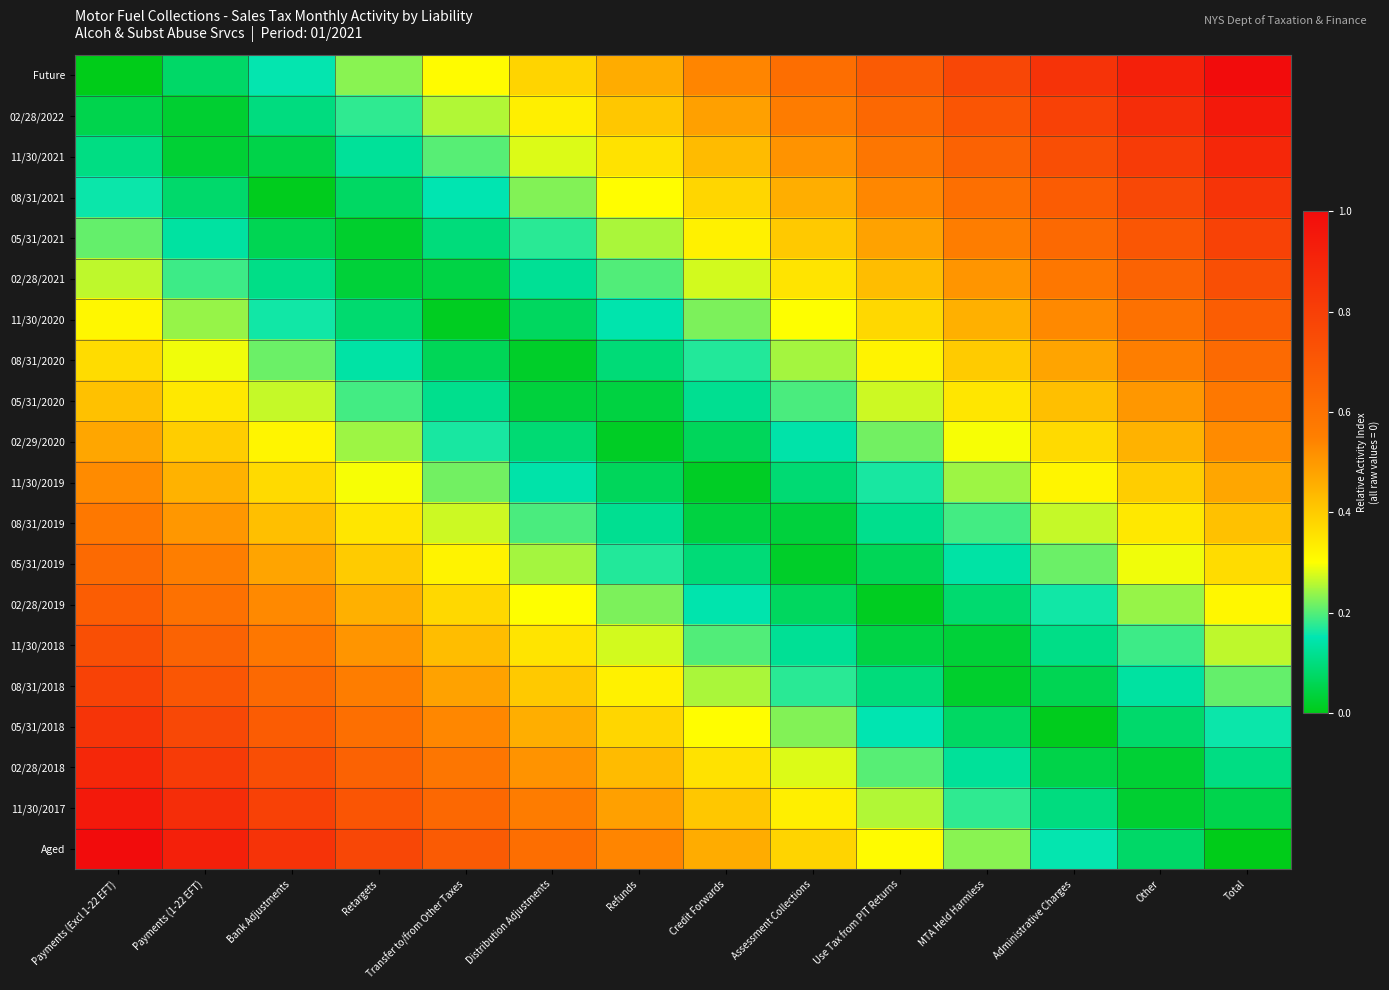

Reading left to right, list all the values displayed in this chart.

Future: Payments (Excl 1-22 EFT)=0.0	Payments (1-22 EFT)=0.1	Bank Adjustments=0.2	Retargets=0.2	Transfer to/from Other Taxes=0.3	Distribution Adjustments=0.4	Refunds=0.5	Credit Forwards=0.5	Assessment Collections=0.6	Use Tax from PIT Returns=0.7	MTA Held Harmless=0.8	Administrative Charges=0.8	Other=0.9	Total=1.0
02/28/2022: Payments (Excl 1-22 EFT)=0.1	Payments (1-22 EFT)=0.0	Bank Adjustments=0.1	Retargets=0.2	Transfer to/from Other Taxes=0.3	Distribution Adjustments=0.3	Refunds=0.4	Credit Forwards=0.5	Assessment Collections=0.6	Use Tax from PIT Returns=0.6	MTA Held Harmless=0.7	Administrative Charges=0.8	Other=0.9	Total=0.9
11/30/2021: Payments (Excl 1-22 EFT)=0.1	Payments (1-22 EFT)=0.0	Bank Adjustments=0.0	Retargets=0.1	Transfer to/from Other Taxes=0.2	Distribution Adjustments=0.3	Refunds=0.4	Credit Forwards=0.4	Assessment Collections=0.5	Use Tax from PIT Returns=0.6	MTA Held Harmless=0.7	Administrative Charges=0.7	Other=0.8	Total=0.9
08/31/2021: Payments (Excl 1-22 EFT)=0.2	Payments (1-22 EFT)=0.1	Bank Adjustments=0.0	Retargets=0.1	Transfer to/from Other Taxes=0.1	Distribution Adjustments=0.2	Refunds=0.3	Credit Forwards=0.4	Assessment Collections=0.5	Use Tax from PIT Returns=0.5	MTA Held Harmless=0.6	Administrative Charges=0.7	Other=0.8	Total=0.8
05/31/2021: Payments (Excl 1-22 EFT)=0.2	Payments (1-22 EFT)=0.1	Bank Adjustments=0.1	Retargets=0.0	Transfer to/from Other Taxes=0.1	Distribution Adjustments=0.2	Refunds=0.3	Credit Forwards=0.3	Assessment Collections=0.4	Use Tax from PIT Returns=0.5	MTA Held Harmless=0.6	Administrative Charges=0.6	Other=0.7	Total=0.8
02/28/2021: Payments (Excl 1-22 EFT)=0.3	Payments (1-22 EFT)=0.2	Bank Adjustments=0.1	Retargets=0.0	Transfer to/from Other Taxes=0.0	Distribution Adjustments=0.1	Refunds=0.2	Credit Forwards=0.3	Assessment Collections=0.4	Use Tax from PIT Returns=0.4	MTA Held Harmless=0.5	Administrative Charges=0.6	Other=0.7	Total=0.7
11/30/2020: Payments (Excl 1-22 EFT)=0.3	Payments (1-22 EFT)=0.2	Bank Adjustments=0.2	Retargets=0.1	Transfer to/from Other Taxes=0.0	Distribution Adjustments=0.1	Refunds=0.1	Credit Forwards=0.2	Assessment Collections=0.3	Use Tax from PIT Returns=0.4	MTA Held Harmless=0.5	Administrative Charges=0.5	Other=0.6	Total=0.7
08/31/2020: Payments (Excl 1-22 EFT)=0.4	Payments (1-22 EFT)=0.3	Bank Adjustments=0.2	Retargets=0.1	Transfer to/from Other Taxes=0.1	Distribution Adjustments=0.0	Refunds=0.1	Credit Forwards=0.2	Assessment Collections=0.2	Use Tax from PIT Returns=0.3	MTA Held Harmless=0.4	Administrative Charges=0.5	Other=0.6	Total=0.6
05/31/2020: Payments (Excl 1-22 EFT)=0.4	Payments (1-22 EFT)=0.3	Bank Adjustments=0.3	Retargets=0.2	Transfer to/from Other Taxes=0.1	Distribution Adjustments=0.0	Refunds=0.0	Credit Forwards=0.1	Assessment Collections=0.2	Use Tax from PIT Returns=0.3	MTA Held Harmless=0.3	Administrative Charges=0.4	Other=0.5	Total=0.6
02/29/2020: Payments (Excl 1-22 EFT)=0.5	Payments (1-22 EFT)=0.4	Bank Adjustments=0.3	Retargets=0.2	Transfer to/from Other Taxes=0.2	Distribution Adjustments=0.1	Refunds=0.0	Credit Forwards=0.1	Assessment Collections=0.1	Use Tax from PIT Returns=0.2	MTA Held Harmless=0.3	Administrative Charges=0.4	Other=0.4	Total=0.5
11/30/2019: Payments (Excl 1-22 EFT)=0.5	Payments (1-22 EFT)=0.4	Bank Adjustments=0.4	Retargets=0.3	Transfer to/from Other Taxes=0.2	Distribution Adjustments=0.1	Refunds=0.1	Credit Forwards=0.0	Assessment Collections=0.1	Use Tax from PIT Returns=0.2	MTA Held Harmless=0.2	Administrative Charges=0.3	Other=0.4	Total=0.5
08/31/2019: Payments (Excl 1-22 EFT)=0.6	Payments (1-22 EFT)=0.5	Bank Adjustments=0.4	Retargets=0.3	Transfer to/from Other Taxes=0.3	Distribution Adjustments=0.2	Refunds=0.1	Credit Forwards=0.0	Assessment Collections=0.0	Use Tax from PIT Returns=0.1	MTA Held Harmless=0.2	Administrative Charges=0.3	Other=0.3	Total=0.4
05/31/2019: Payments (Excl 1-22 EFT)=0.6	Payments (1-22 EFT)=0.6	Bank Adjustments=0.5	Retargets=0.4	Transfer to/from Other Taxes=0.3	Distribution Adjustments=0.2	Refunds=0.2	Credit Forwards=0.1	Assessment Collections=0.0	Use Tax from PIT Returns=0.1	MTA Held Harmless=0.1	Administrative Charges=0.2	Other=0.3	Total=0.4
02/28/2019: Payments (Excl 1-22 EFT)=0.7	Payments (1-22 EFT)=0.6	Bank Adjustments=0.5	Retargets=0.5	Transfer to/from Other Taxes=0.4	Distribution Adjustments=0.3	Refunds=0.2	Credit Forwards=0.1	Assessment Collections=0.1	Use Tax from PIT Returns=0.0	MTA Held Harmless=0.1	Administrative Charges=0.2	Other=0.2	Total=0.3
11/30/2018: Payments (Excl 1-22 EFT)=0.7	Payments (1-22 EFT)=0.7	Bank Adjustments=0.6	Retargets=0.5	Transfer to/from Other Taxes=0.4	Distribution Adjustments=0.4	Refunds=0.3	Credit Forwards=0.2	Assessment Collections=0.1	Use Tax from PIT Returns=0.0	MTA Held Harmless=0.0	Administrative Charges=0.1	Other=0.2	Total=0.3
08/31/2018: Payments (Excl 1-22 EFT)=0.8	Payments (1-22 EFT)=0.7	Bank Adjustments=0.6	Retargets=0.6	Transfer to/from Other Taxes=0.5	Distribution Adjustments=0.4	Refunds=0.3	Credit Forwards=0.3	Assessment Collections=0.2	Use Tax from PIT Returns=0.1	MTA Held Harmless=0.0	Administrative Charges=0.1	Other=0.1	Total=0.2
05/31/2018: Payments (Excl 1-22 EFT)=0.8	Payments (1-22 EFT)=0.8	Bank Adjustments=0.7	Retargets=0.6	Transfer to/from Other Taxes=0.5	Distribution Adjustments=0.5	Refunds=0.4	Credit Forwards=0.3	Assessment Collections=0.2	Use Tax from PIT Returns=0.1	MTA Held Harmless=0.1	Administrative Charges=0.0	Other=0.1	Total=0.2
02/28/2018: Payments (Excl 1-22 EFT)=0.9	Payments (1-22 EFT)=0.8	Bank Adjustments=0.7	Retargets=0.7	Transfer to/from Other Taxes=0.6	Distribution Adjustments=0.5	Refunds=0.4	Credit Forwards=0.4	Assessment Collections=0.3	Use Tax from PIT Returns=0.2	MTA Held Harmless=0.1	Administrative Charges=0.0	Other=0.0	Total=0.1
11/30/2017: Payments (Excl 1-22 EFT)=0.9	Payments (1-22 EFT)=0.9	Bank Adjustments=0.8	Retargets=0.7	Transfer to/from Other Taxes=0.6	Distribution Adjustments=0.6	Refunds=0.5	Credit Forwards=0.4	Assessment Collections=0.3	Use Tax from PIT Returns=0.3	MTA Held Harmless=0.2	Administrative Charges=0.1	Other=0.0	Total=0.1
Aged: Payments (Excl 1-22 EFT)=1.0	Payments (1-22 EFT)=0.9	Bank Adjustments=0.8	Retargets=0.8	Transfer to/from Other Taxes=0.7	Distribution Adjustments=0.6	Refunds=0.5	Credit Forwards=0.5	Assessment Collections=0.4	Use Tax from PIT Returns=0.3	MTA Held Harmless=0.2	Administrative Charges=0.2	Other=0.1	Total=0.0